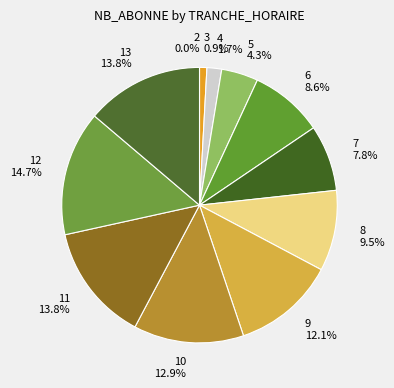

Is the sum of 13 and 2 greater than half?

No